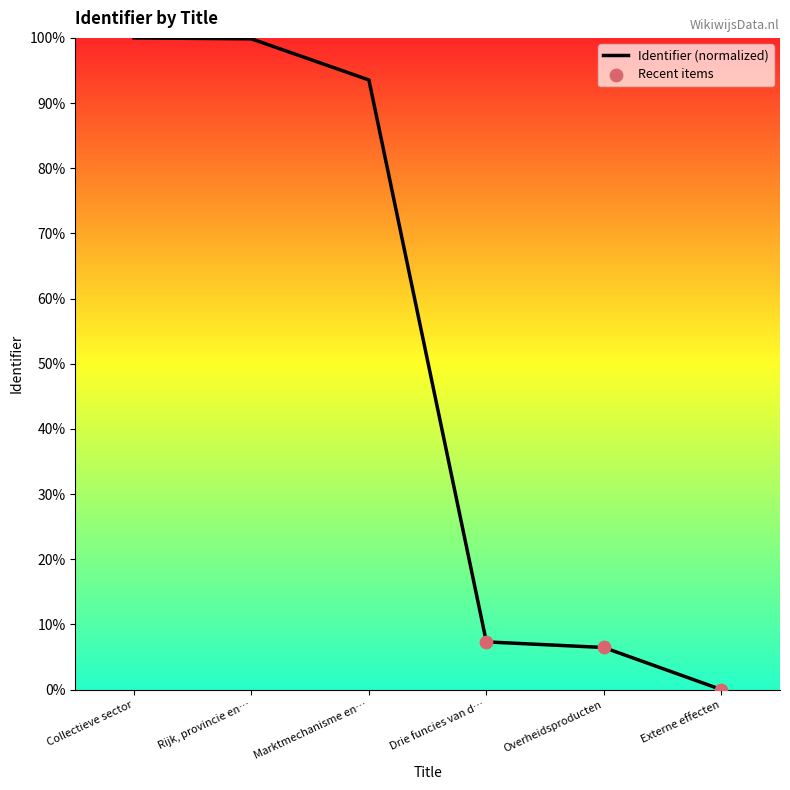

What is the change in value from Rijk, provincie en… to Overheidsproducten?

-93.4